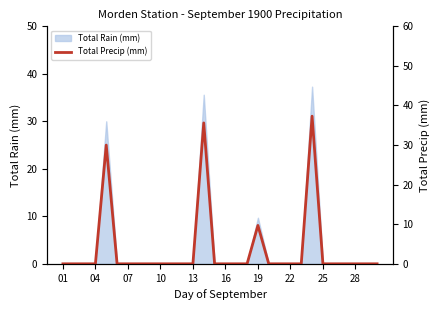

At which label is Total Rain (mm) closest to 18?

19